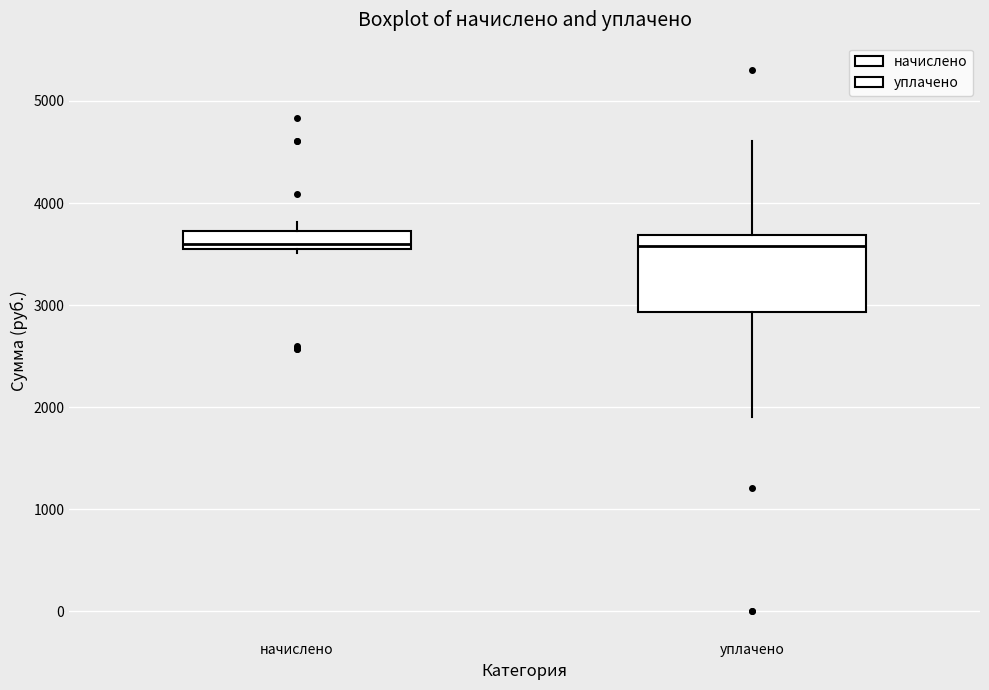

Where is the lower edge of the box for начислено on the y-axis? The values are not printed on the chart, so give them approximately, as read against the axis.

3600